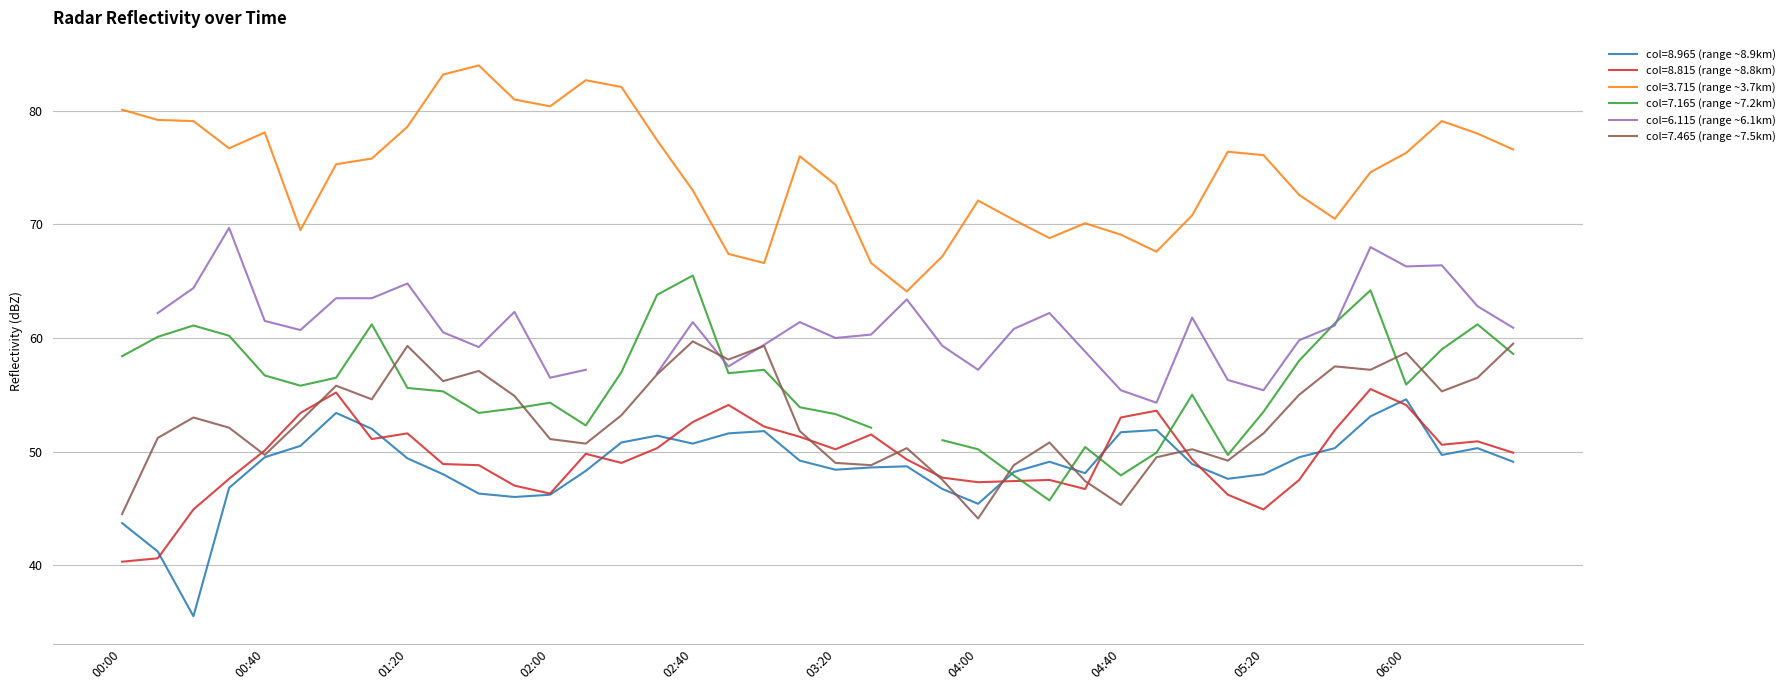

What is the value of the 8.965 point at the 30th from the left?

51.9